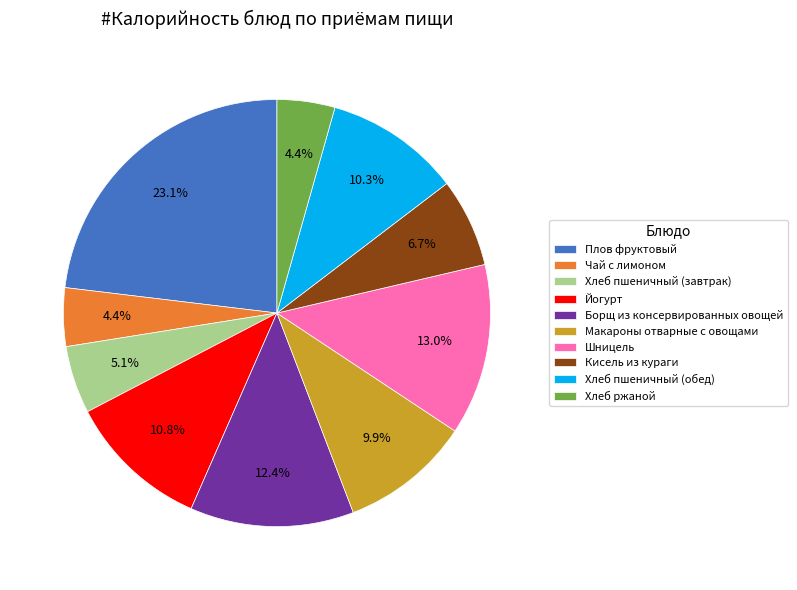

What is the largest slice in the pie chart?

Плов фруктовый